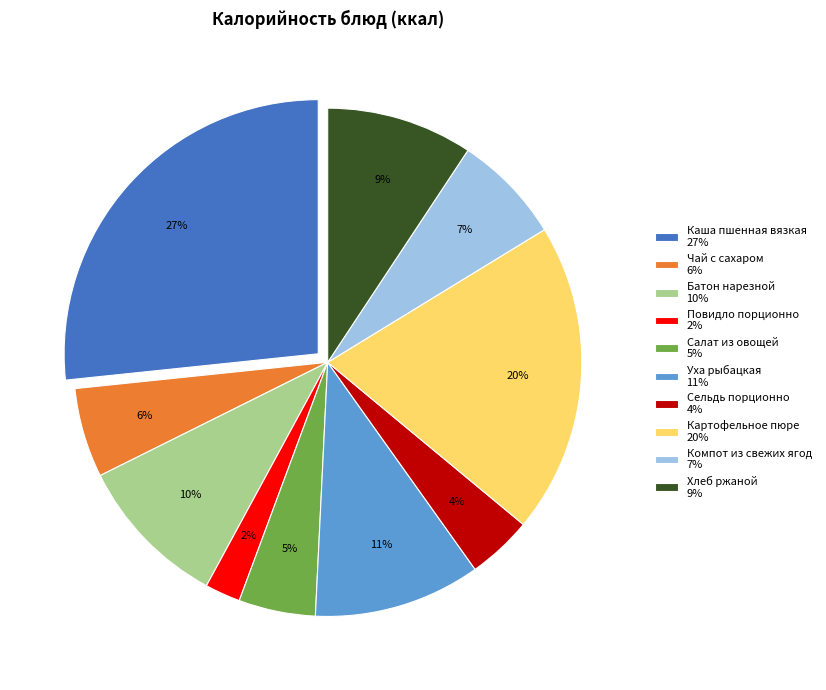

Is there any slice that represents more than half of the pie?

No